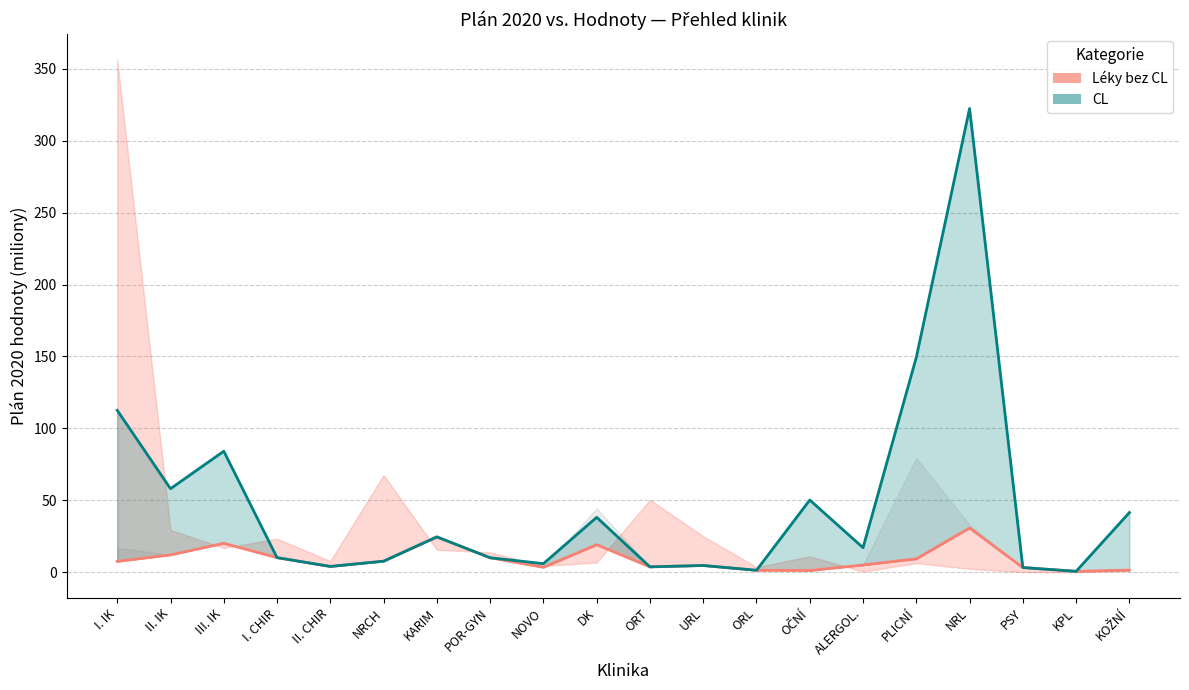

At I. IK, list the series in order from largest to smallest.

CL (Plán 2020), Léky bez CL (Plán 2020)